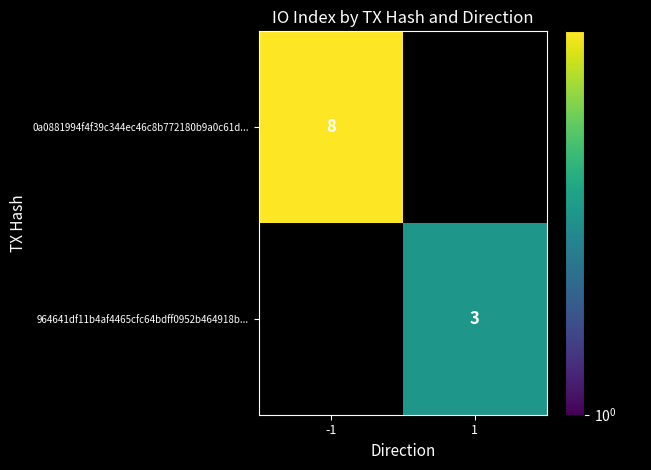

How many categories are shown in the chart?

2